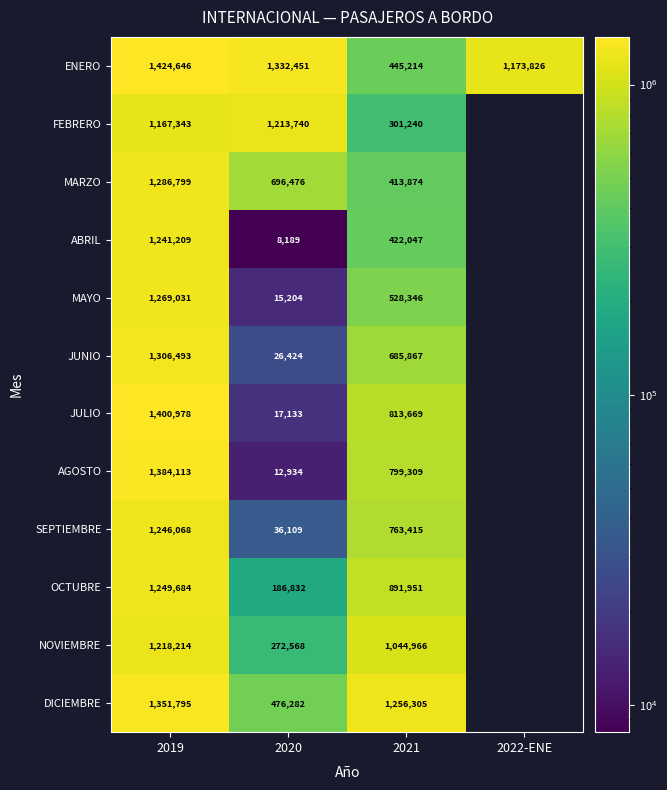

Between 2019 and 2020, which is larger?

2019